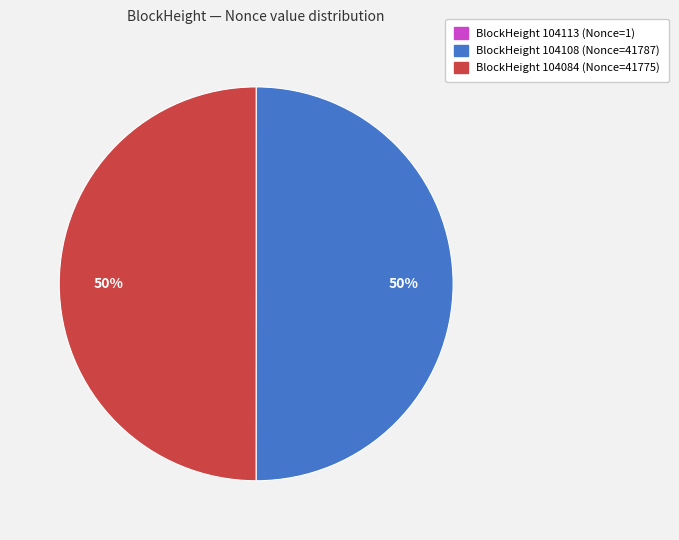

To the nearest percent, what is the average slice percentage?

33%